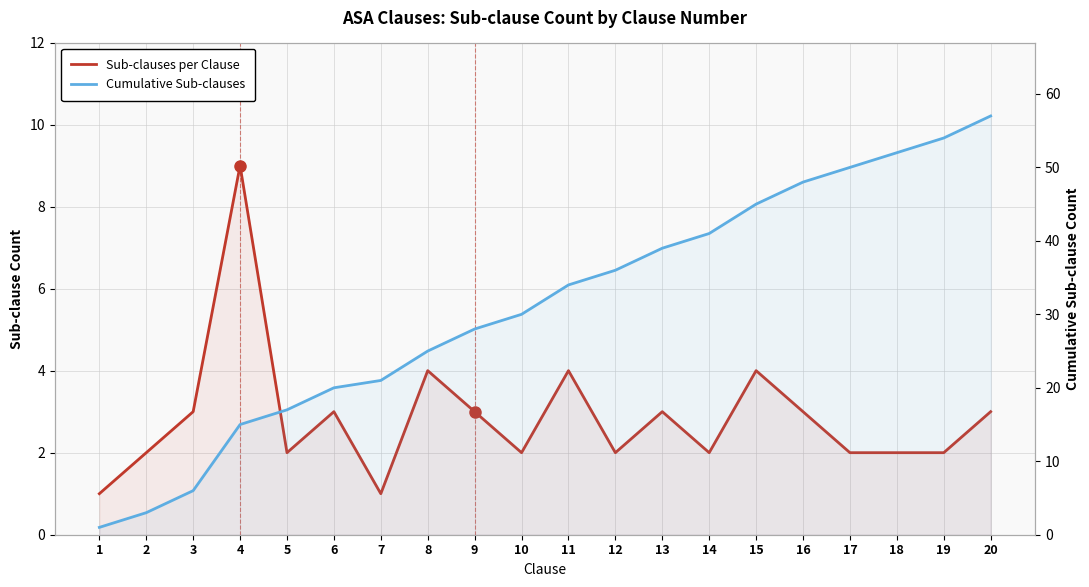

What is the value of the Sub-clauses per Clause point at the 1st from the left?

1